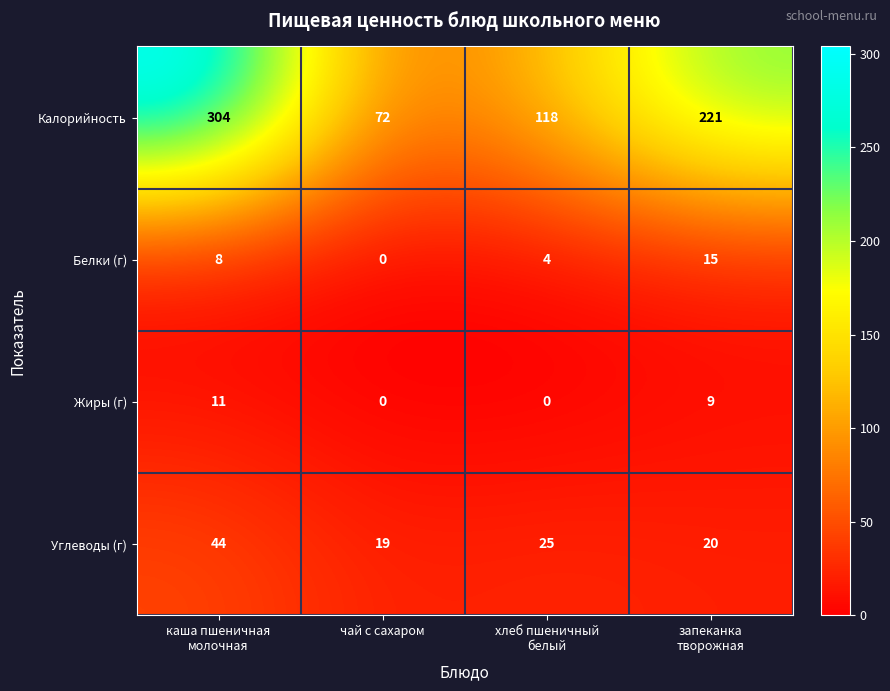

Count the number of categories in the chart.

4